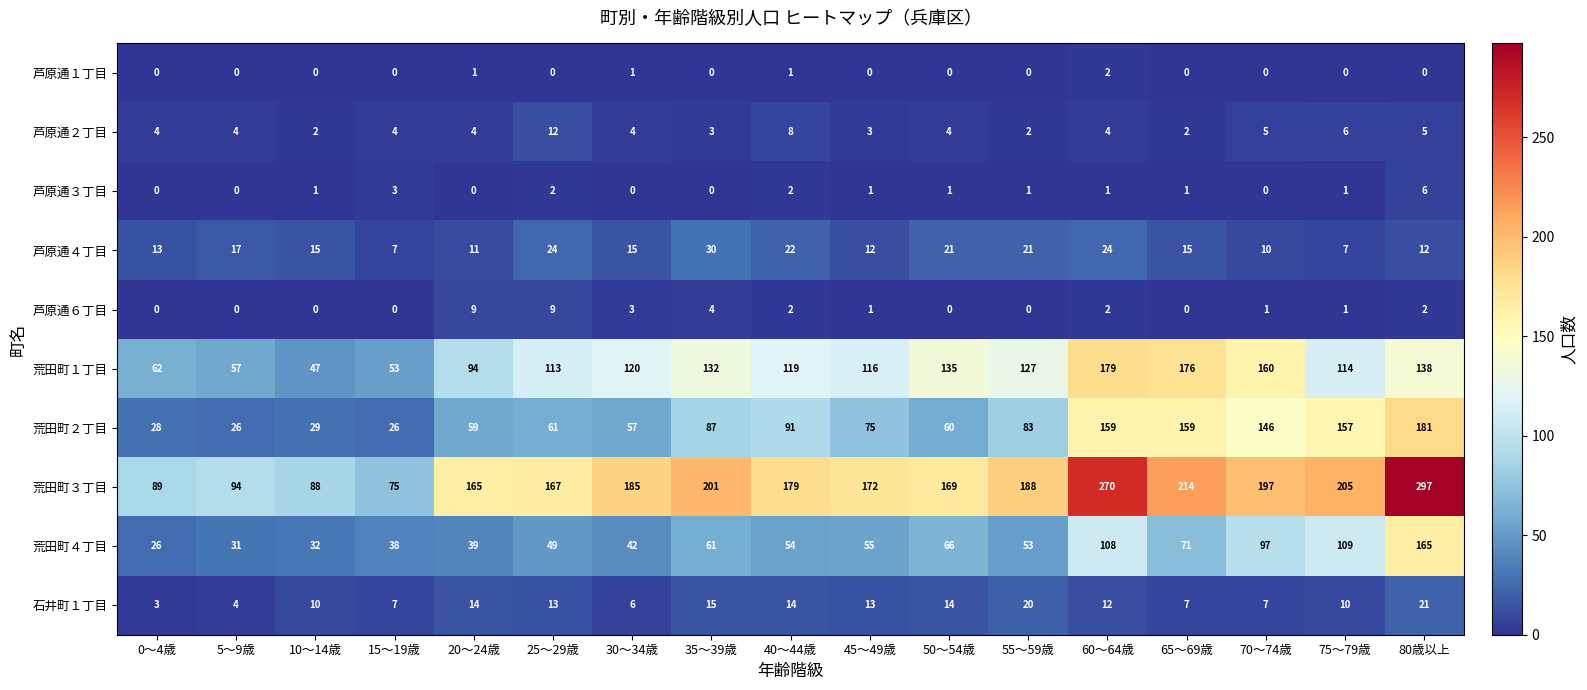

Which series has the largest total across all categories?

荒田町３丁目